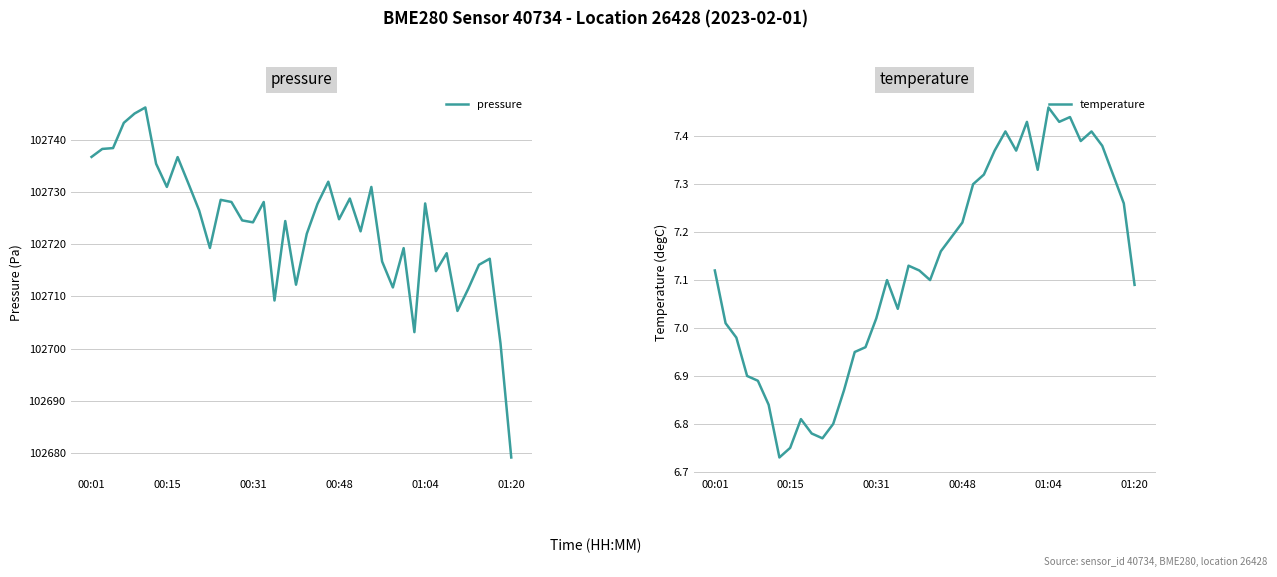

True or false: pressure has a value of 102724.8 at 00:48.

True